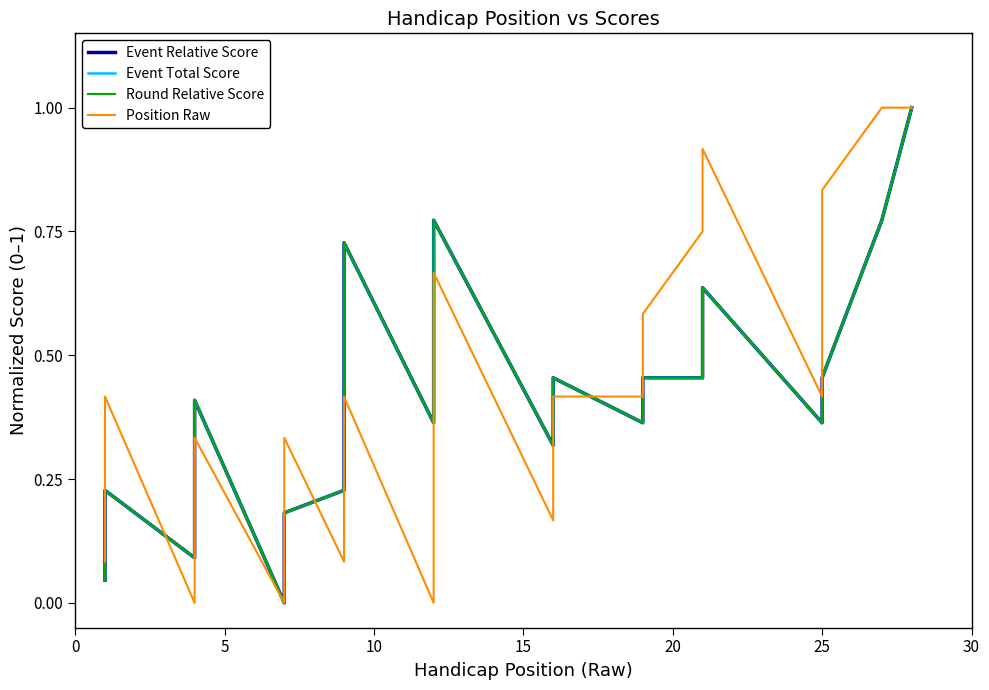

True or false: Round Relative Score and Event Relative Score cross at least once.

False